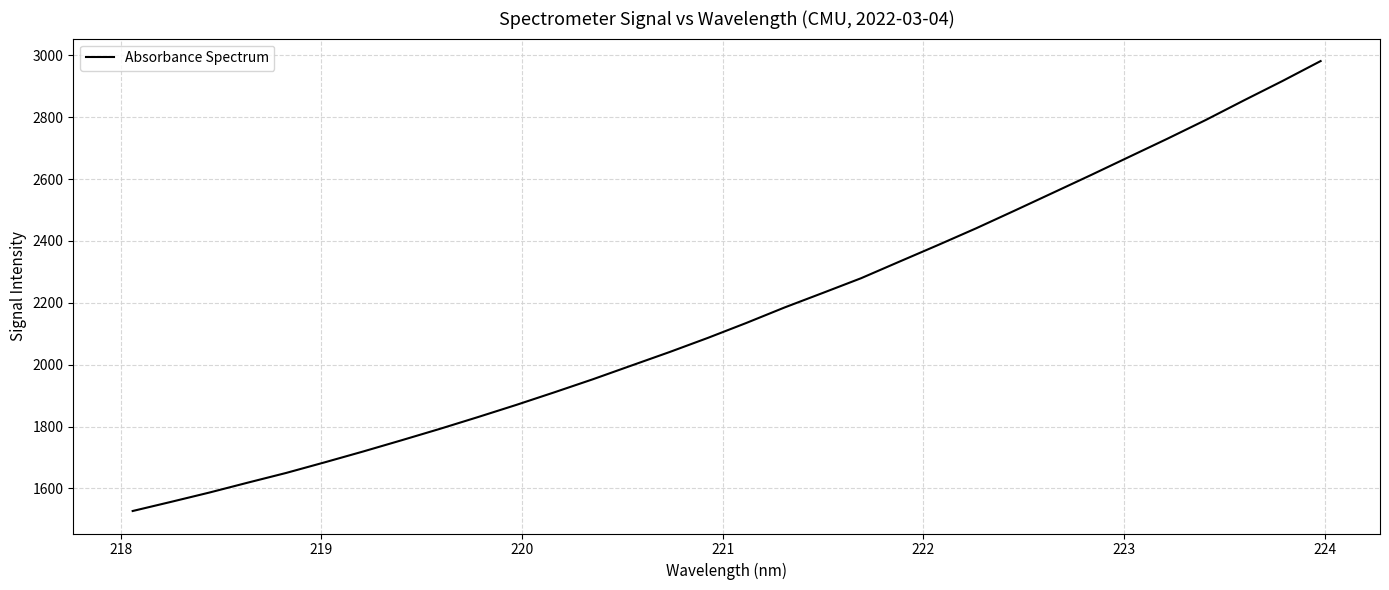

What is the difference between the maximum and minimum values?

1454.5